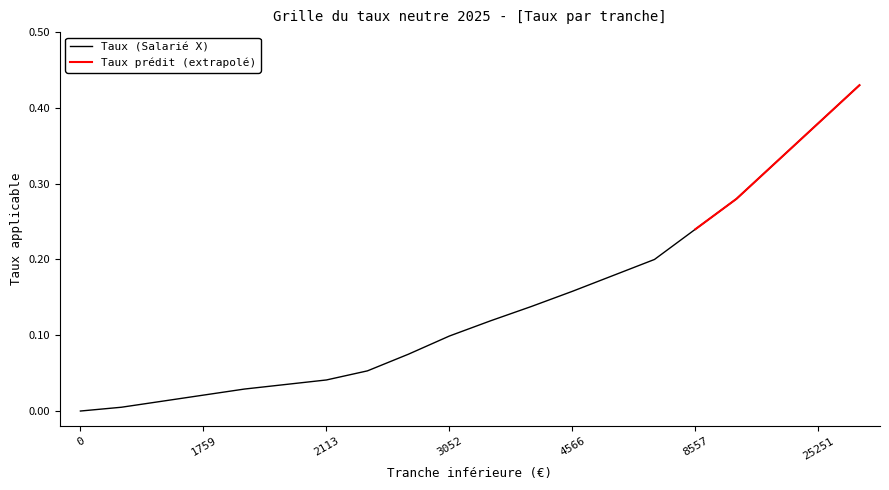

Reading left to right, extract all data points from this chart.

0=0.0	1591=0.0	1653=0.0	1759=0.0	1877=0.0	2006=0.0	2113=0.0	2253=0.1	2666=0.1	3052=0.1	3476=0.1	3913=0.1	4566=0.2	5475=0.2	6851=0.2	8557=0.2	11877=0.3	16086=0.3	25251=0.4	54088=0.4